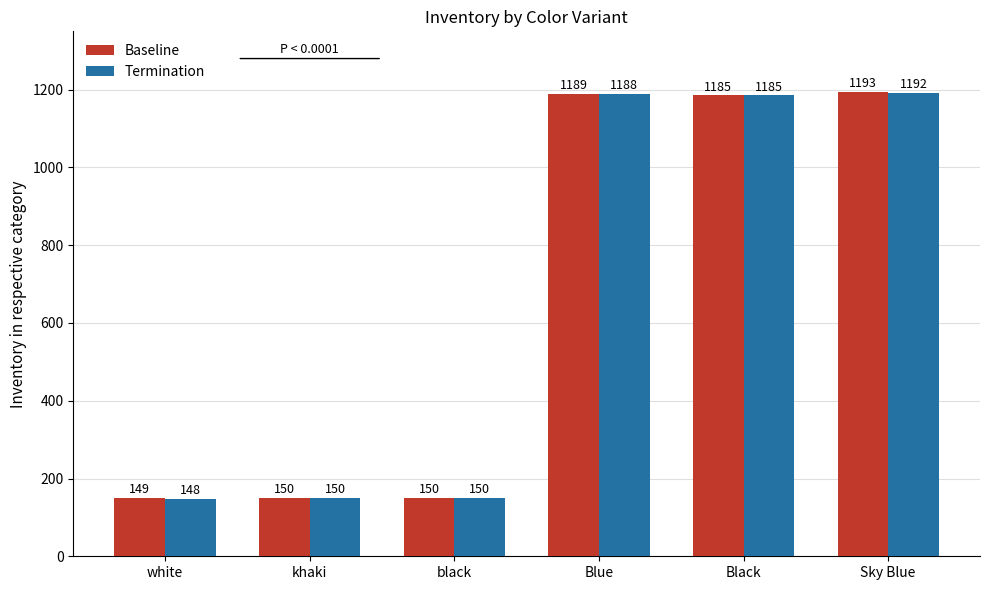

List the series in order of their overall mean, highest first.

Baseline, Termination